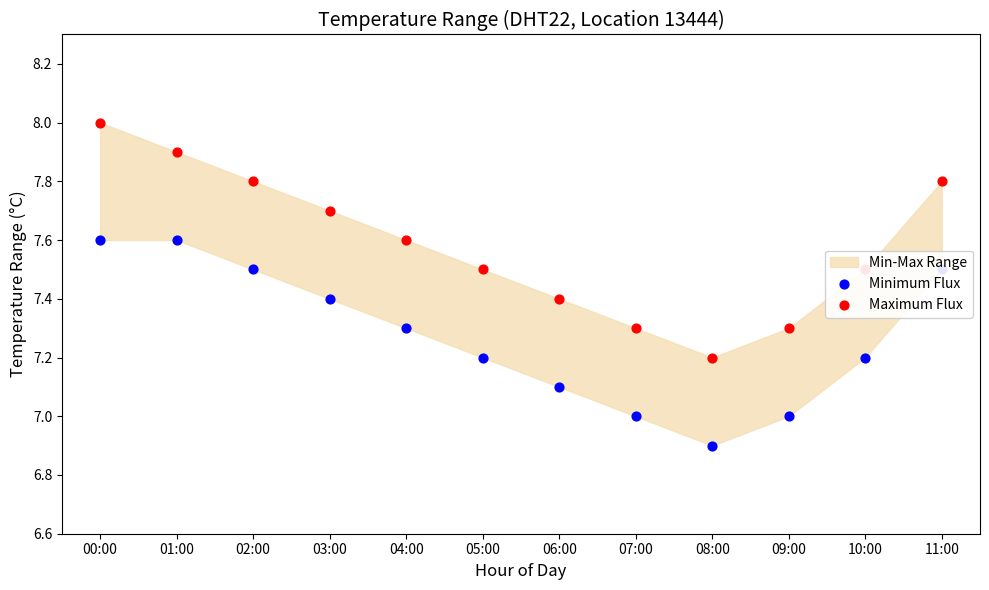

What is the total value across all series at 08:00?

14.1